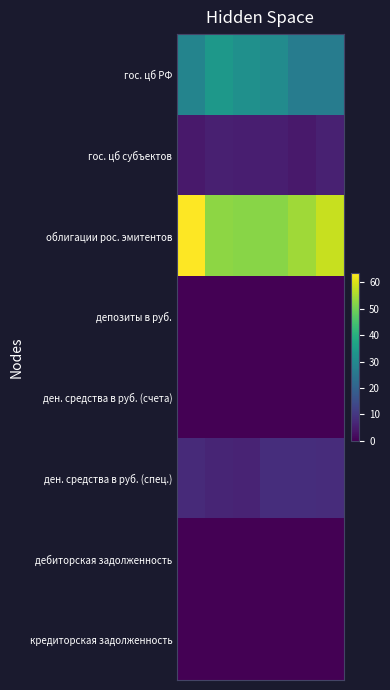

List the series in order of their peak value, lowest first.

депозиты в руб., дебиторская задолженность, кредиторская задолженность, ден. средства в руб. (счета), гос. цб субъектов, ден. средства в руб. (спец.), гос. цб РФ, облигации рос. эмитентов